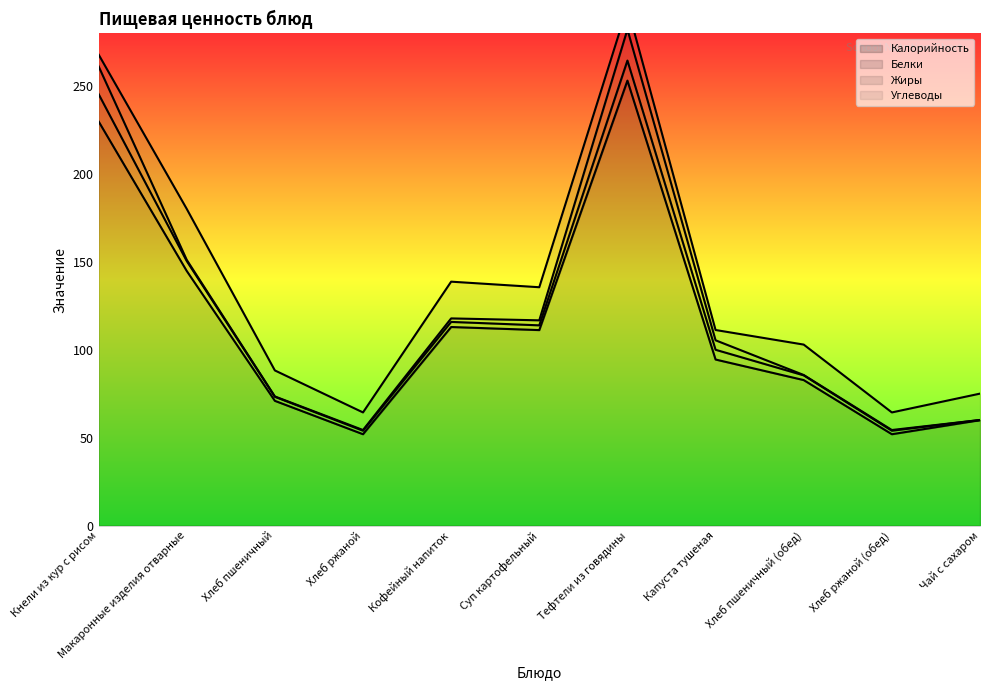

At how many categories does at least one series exceed 212?

2